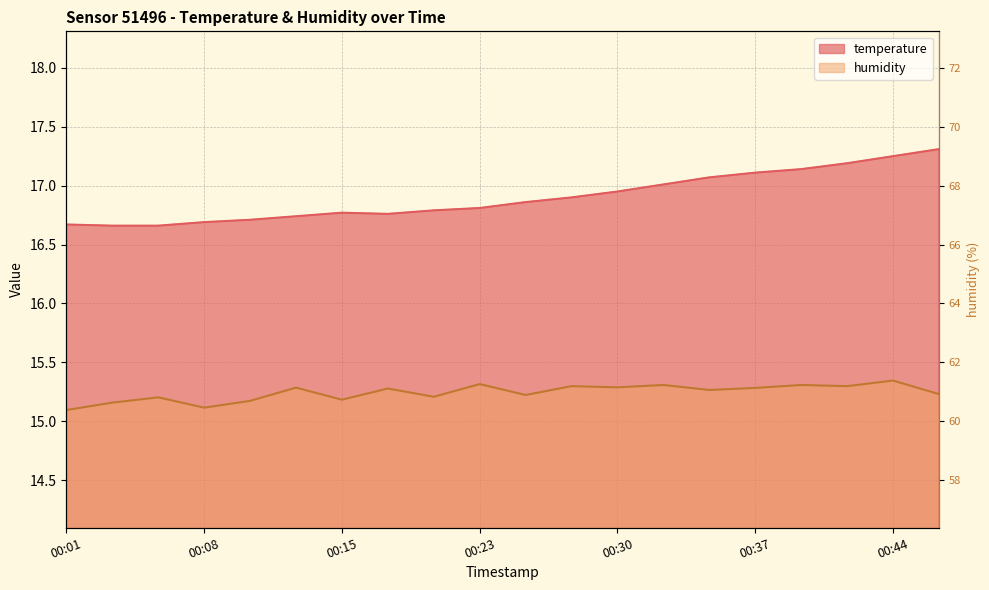

Rank the series by their average value, from highest to lowest.

temperature, humidity